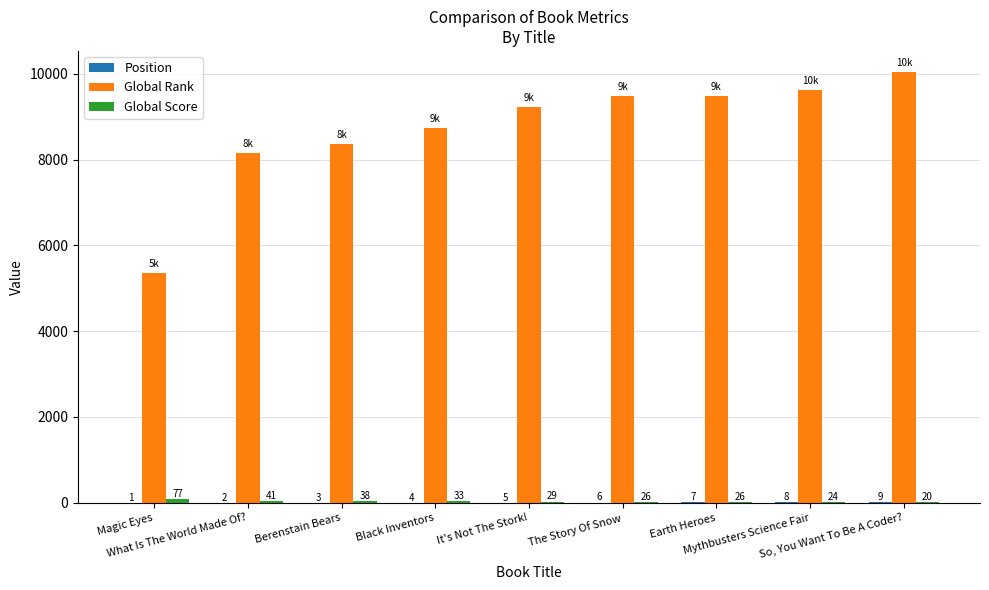

Which series has the largest total across all categories?

Global Rank